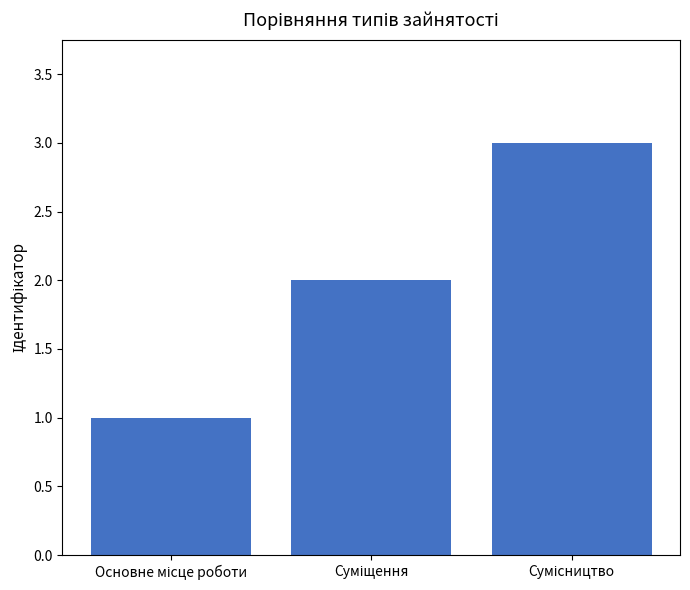

What is the greatest value displayed?

3